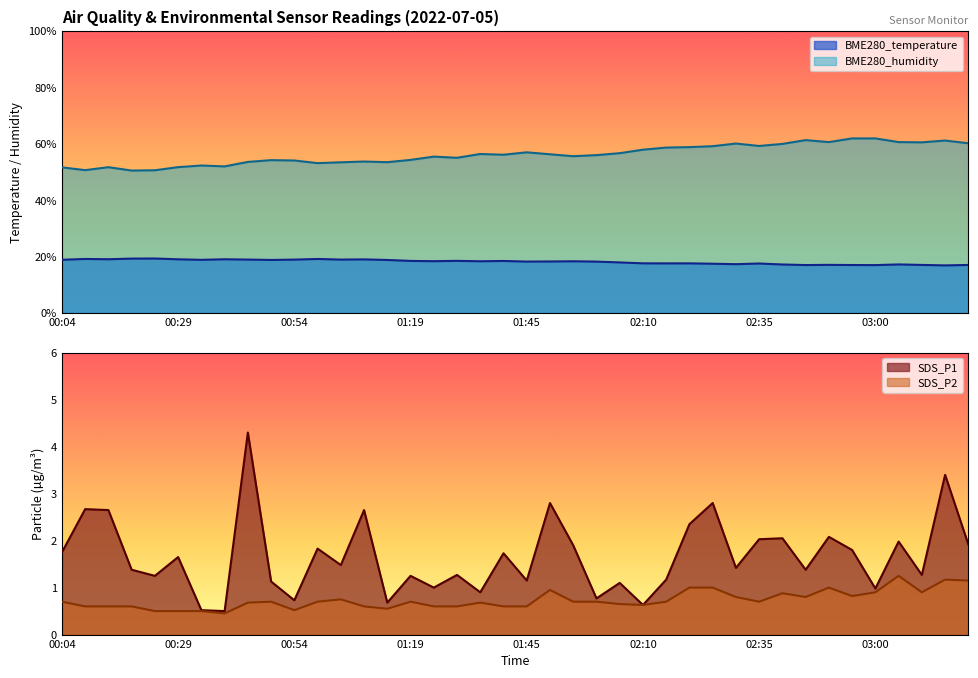

What is the label of the 35th point from the left?

02:55